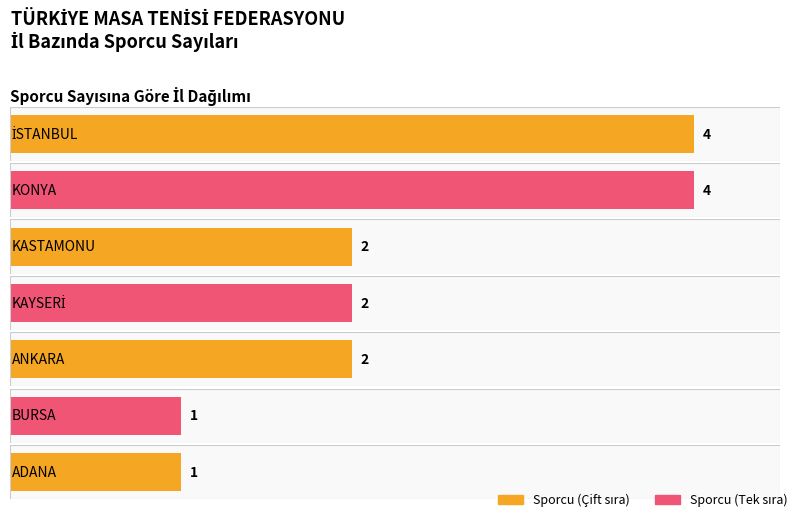

Reading right to left, list all the values displayed in this chart.

1	1	2	2	2	4	4